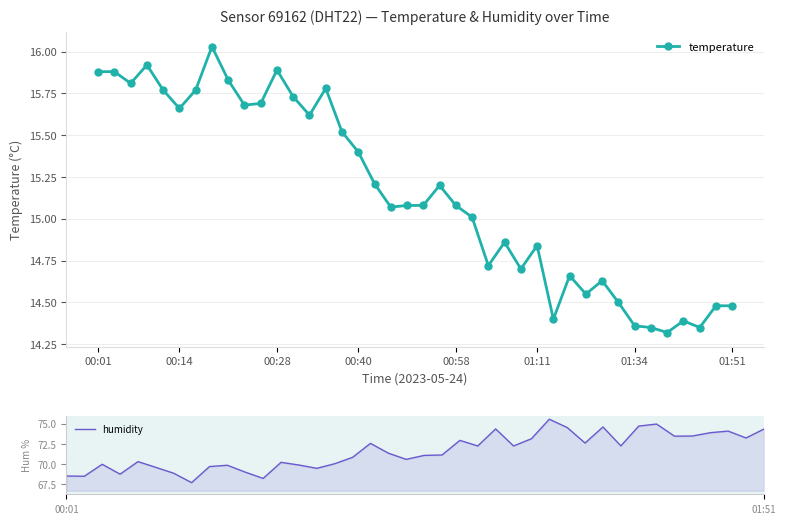

What is the total value across all series at 28?

88.9